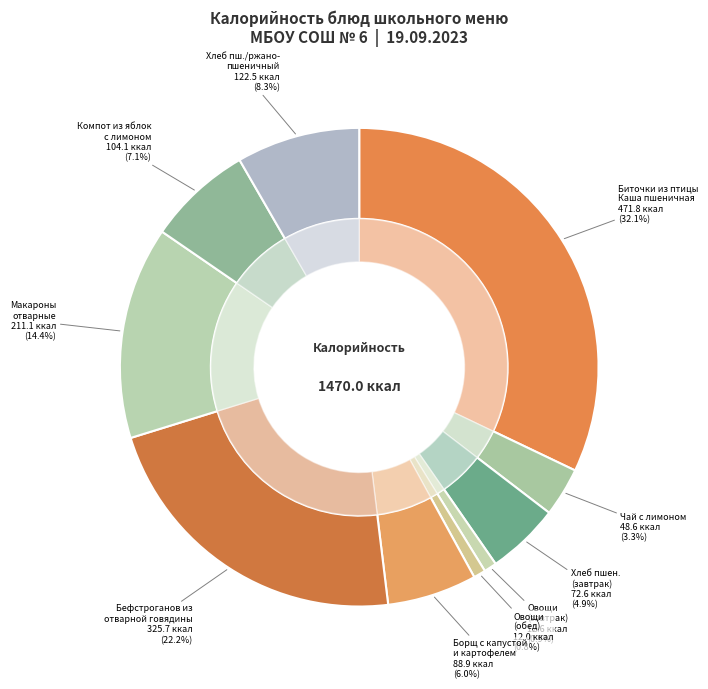

Which has a higher value, КОМПОТ ИЗ ЯБЛОК С ЛИМОНОМ or ХЛЕБ ПШЕНИЧНЫЙ (завтрак)?

КОМПОТ ИЗ ЯБЛОК С ЛИМОНОМ